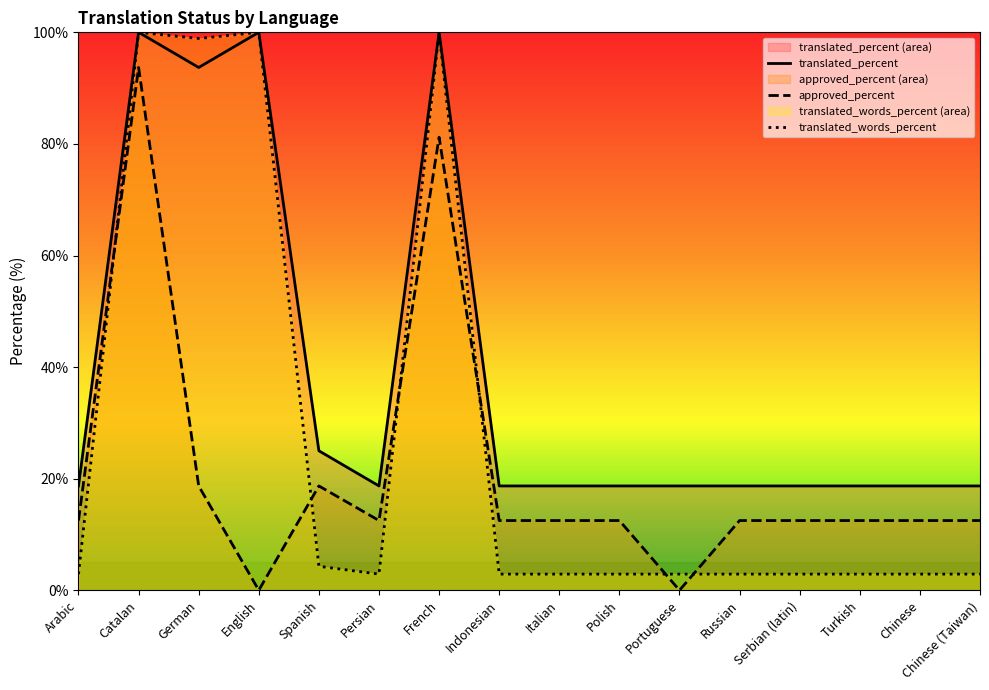

List the series in order of their peak value, highest first.

translated_percent, translated_words_percent, approved_percent